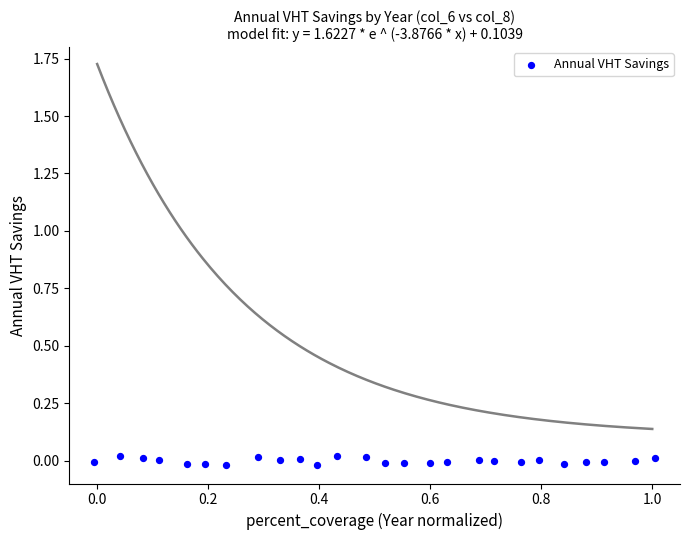

What is the range of X values (max minus min)?

1.0